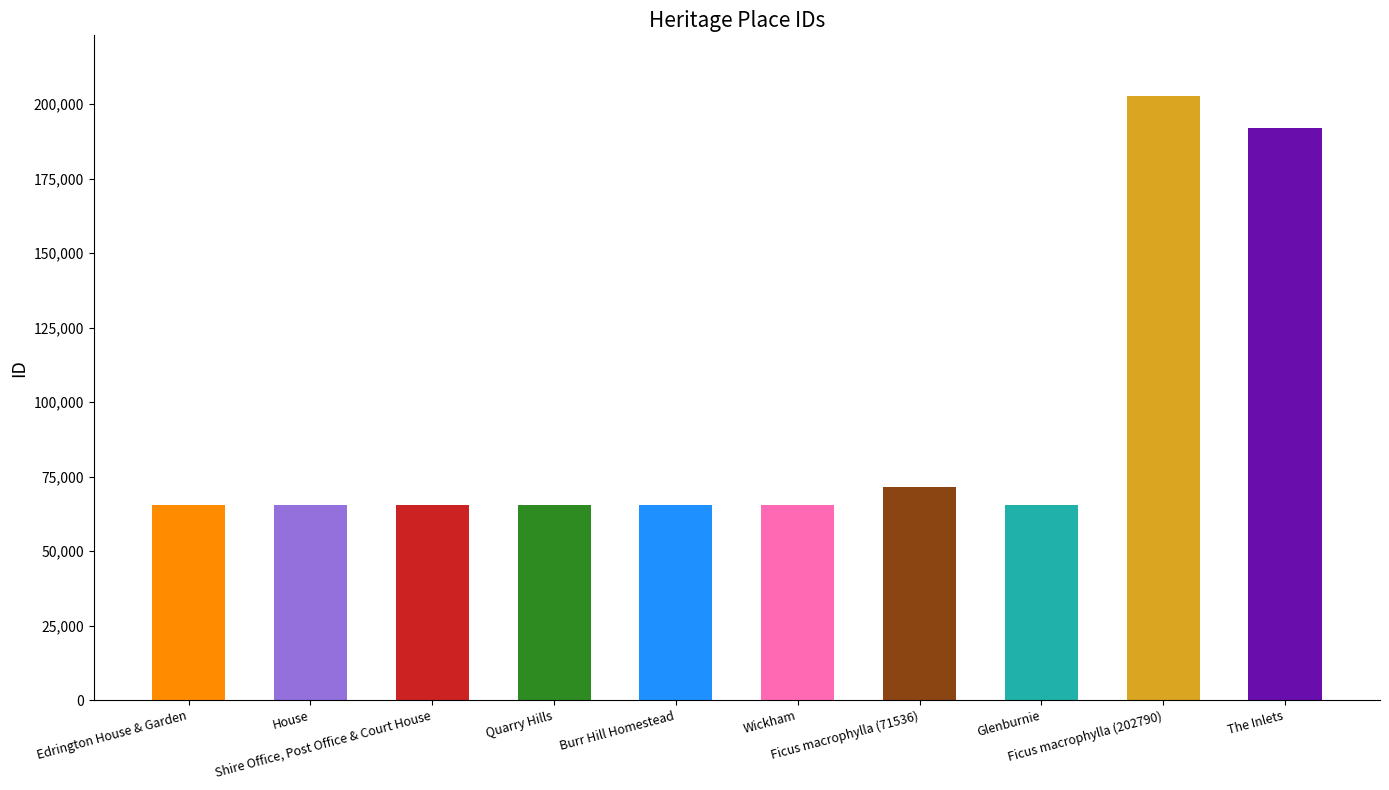

Between Ficus macrophylla (202790) and Ficus macrophylla (71536), which is larger?

Ficus macrophylla (202790)